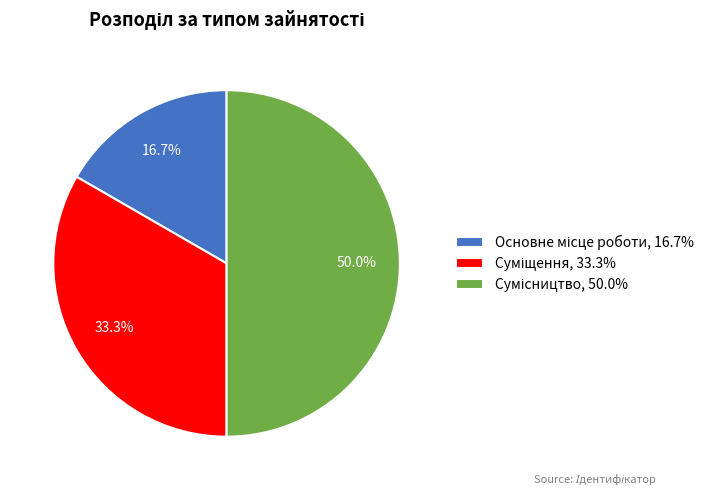

To the nearest percent, what is the difference between the largest and smallest slice percentages?

33%